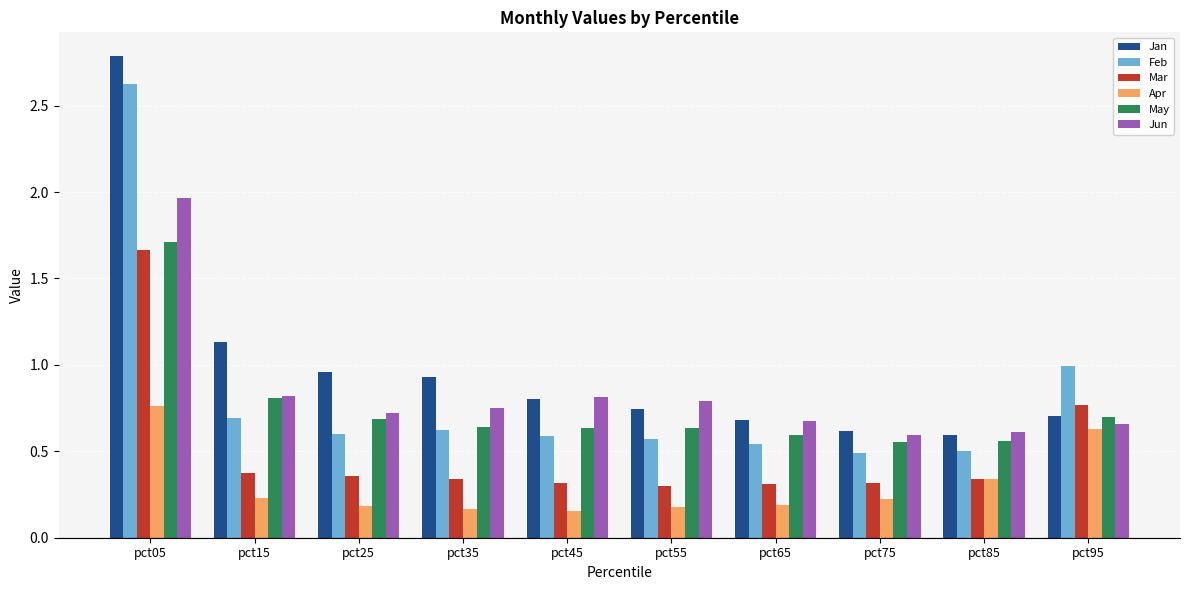

What is the total value across all series at pct85?

2.9